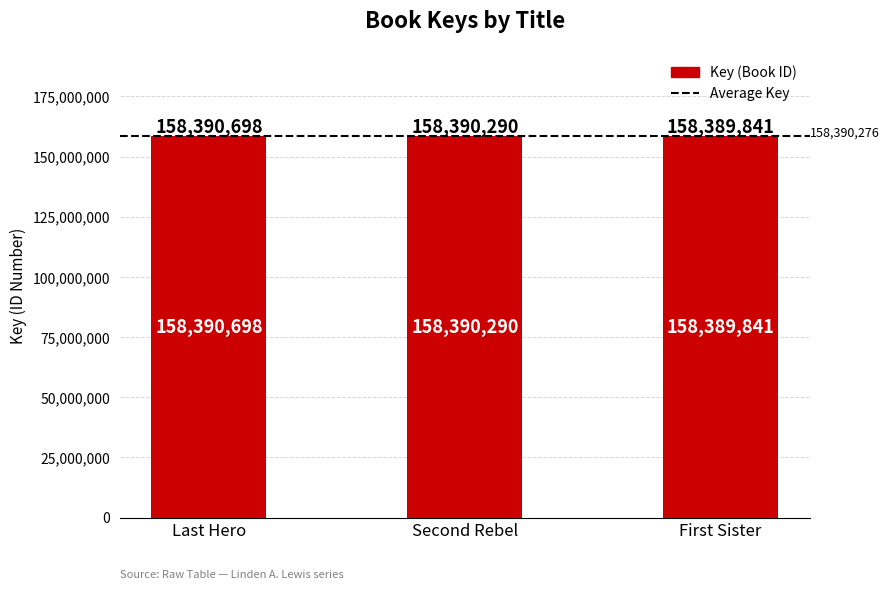

True or false: the data shows 211898141 at Last Hero.

False